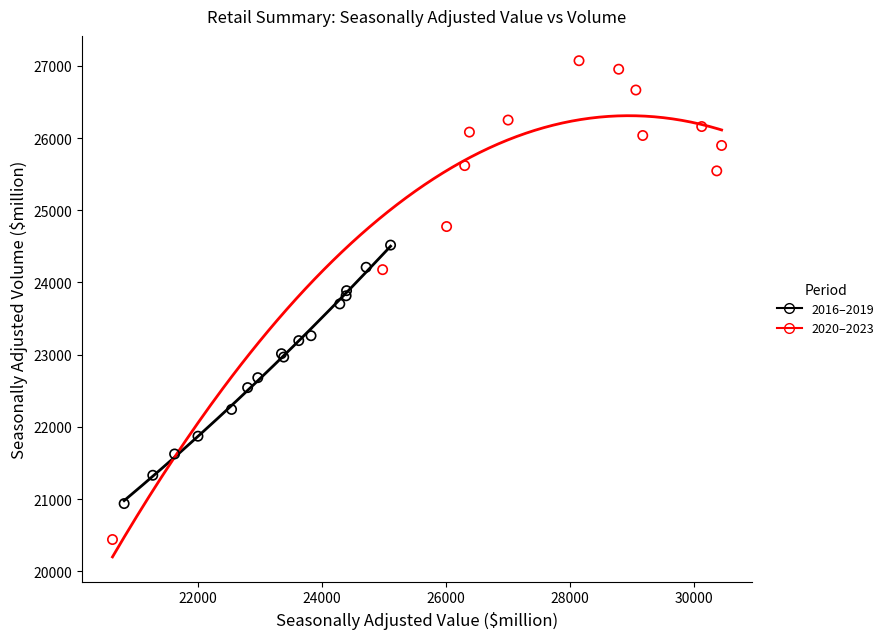

Which series reaches the minimum Y coordinate?

2020–2023